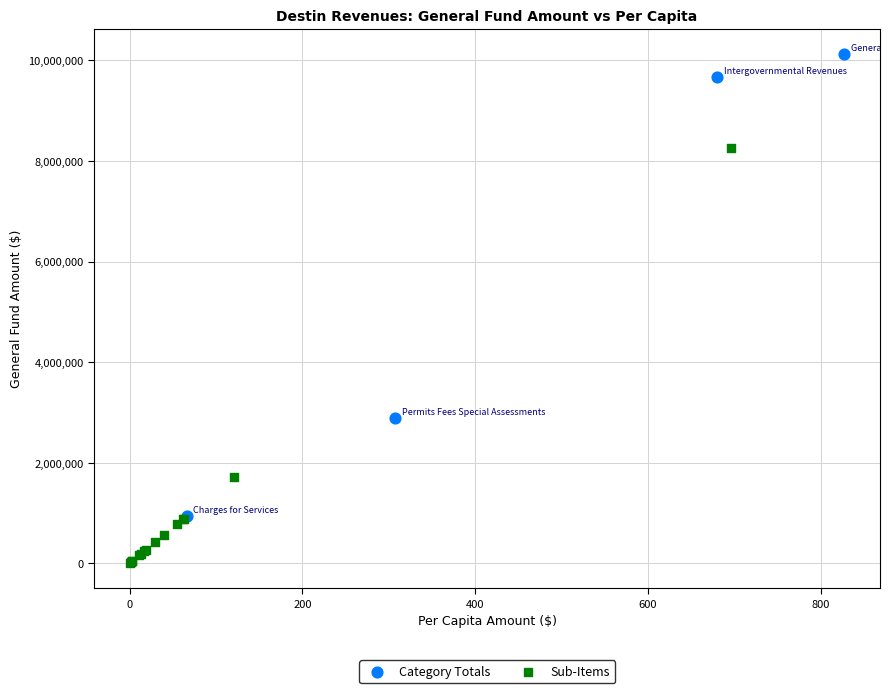

Which series reaches the minimum Y coordinate?

Sub-Items